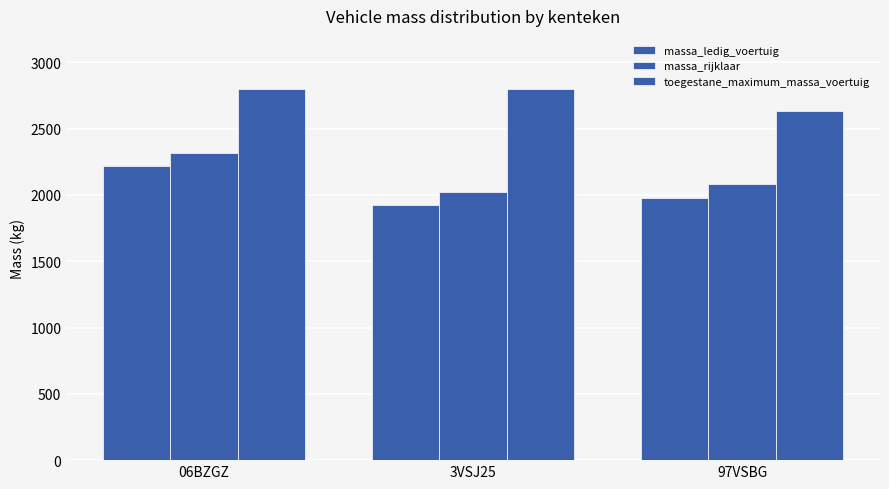

How many bars are there in total?

9